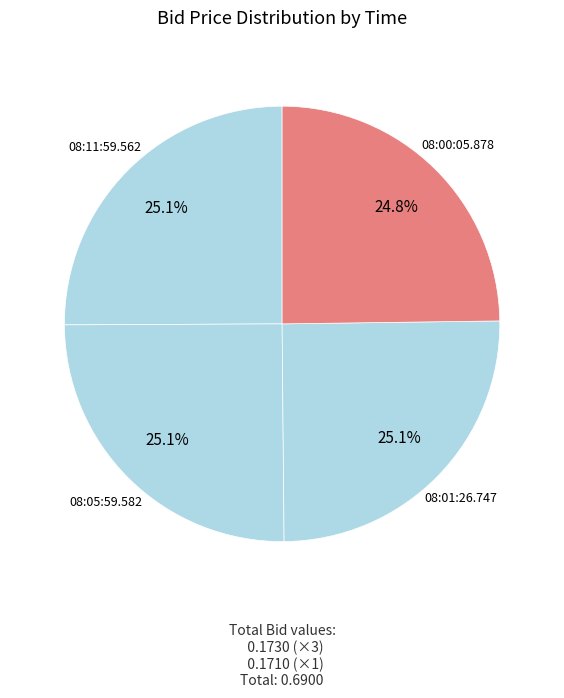

What percentage is the 08:05:59.582 slice, to the nearest percent?

25%